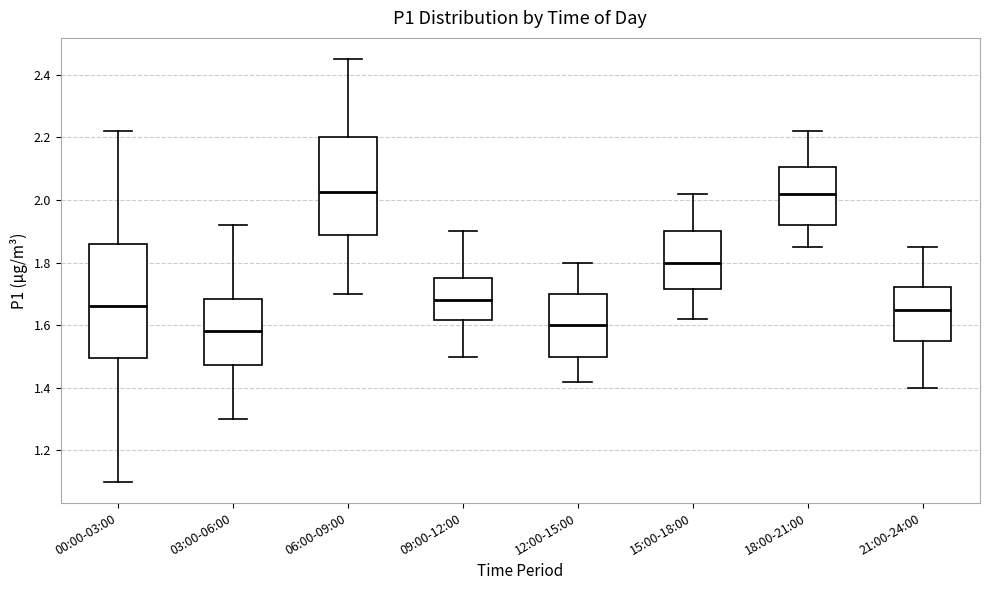

Which box's median line is the lowest?

03:00-06:00